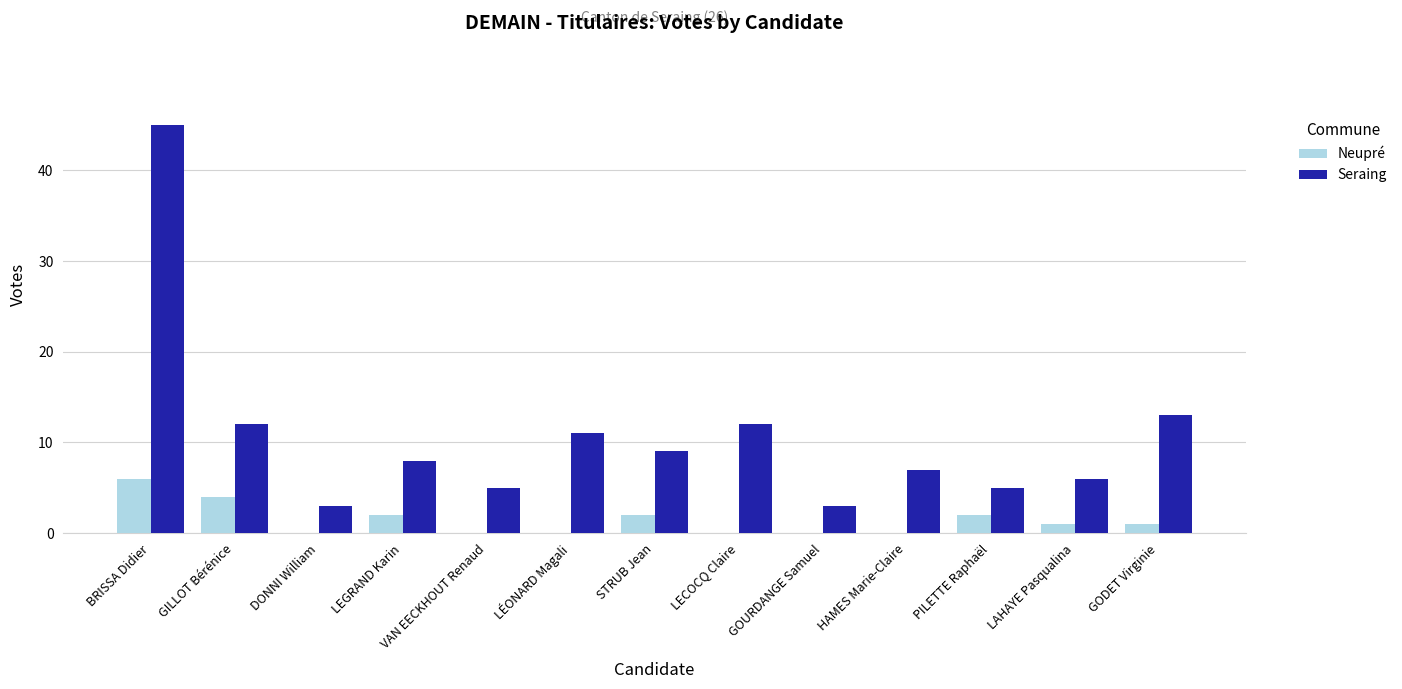

Between DONNI William and LÉONARD Magali, which series saw the biggest shift?

Seraing